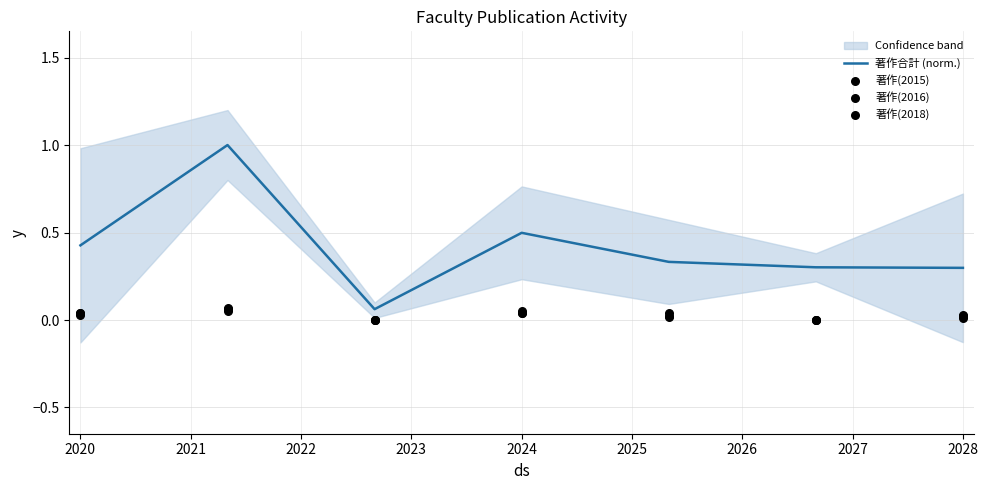

Is it true that 著作合計 (norm.) equals 0.5 at 2024?

True